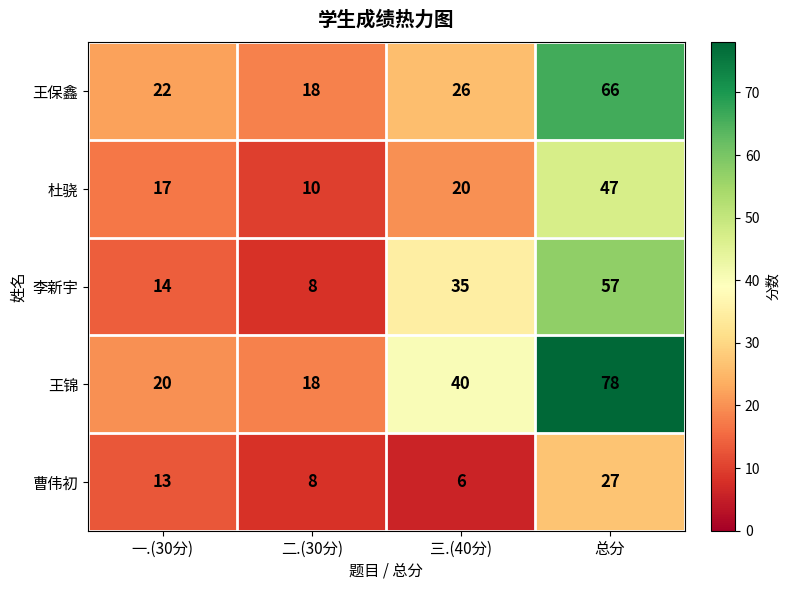

What is the spread (max minus min) of values at 二.(30分)?

10